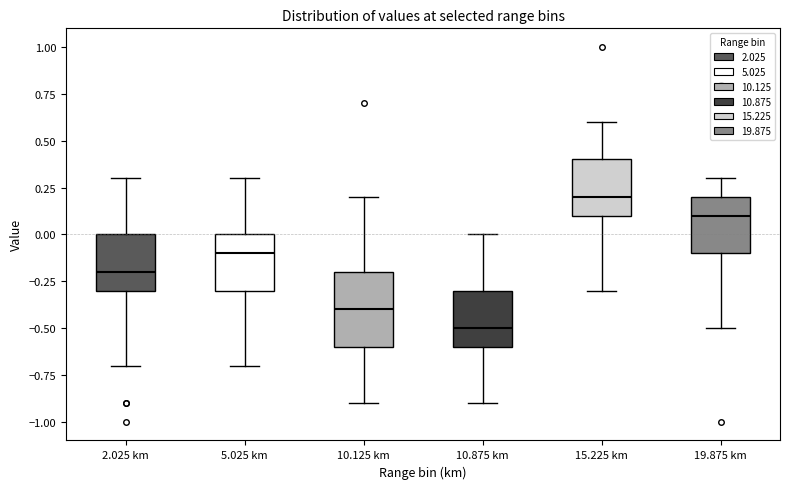

Which box has the highest median line?

15.225 km